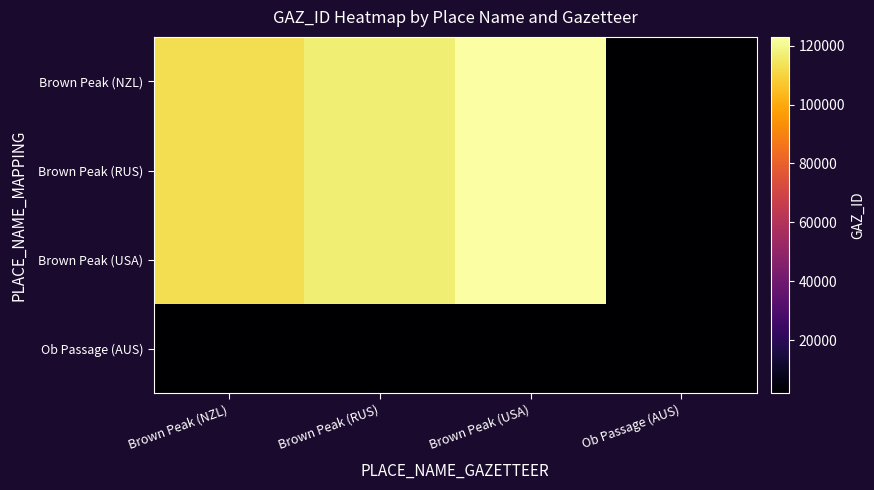

What is the difference between the highest and lowest values at Brown Peak (RUS)?

115346